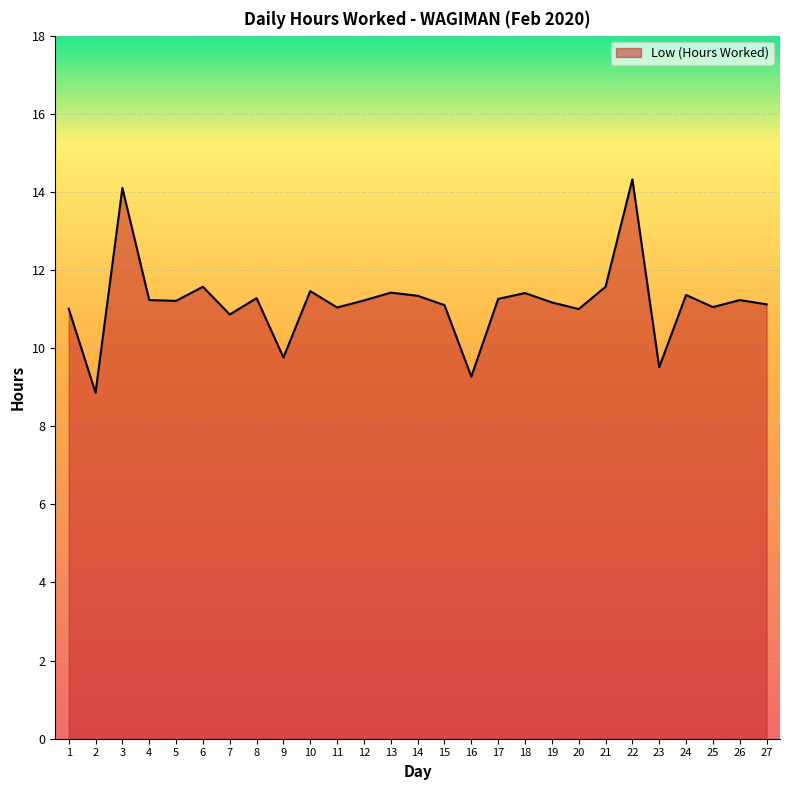

Approximately how many times larger is the value at 10 compared to 11?

1.0